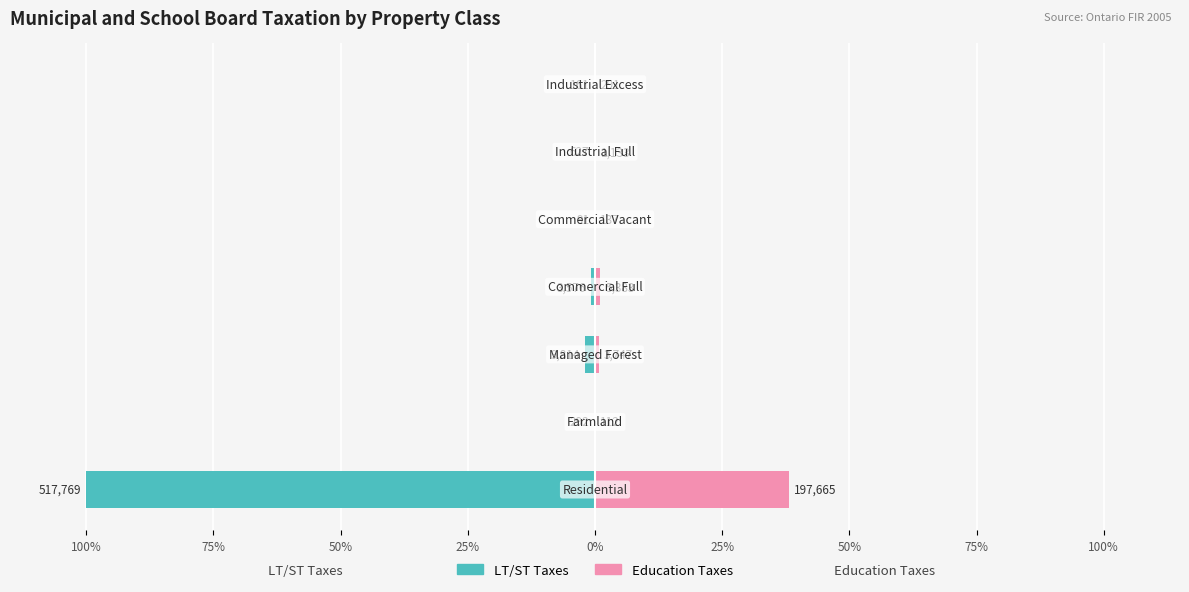

What value does the LT/ST Taxes series have at 100%?

-100.0